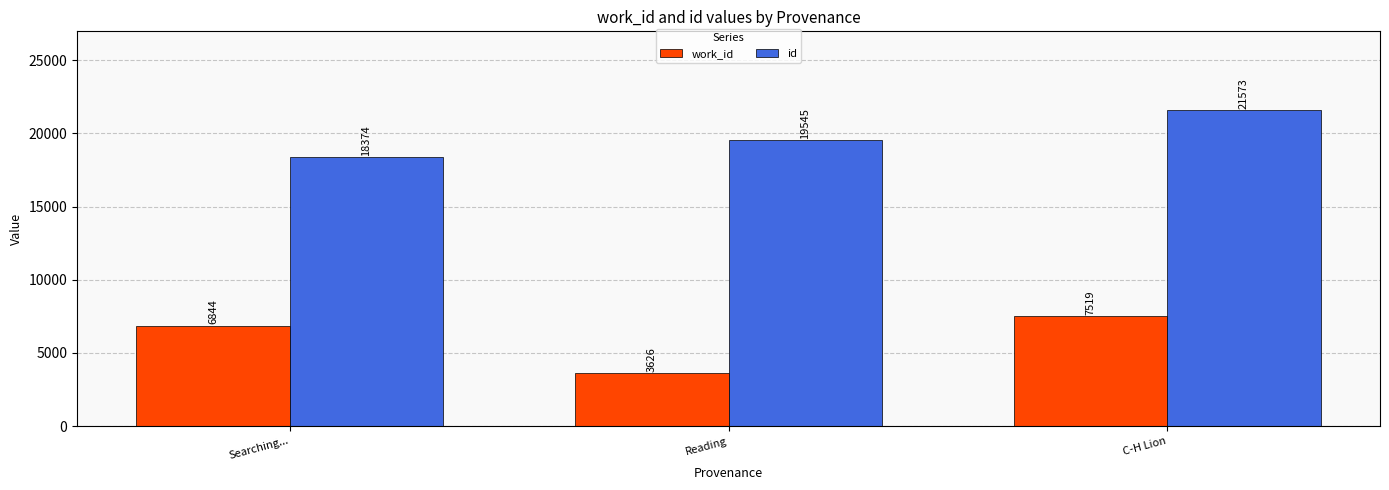

What is the total value across all series at Reading?

23171